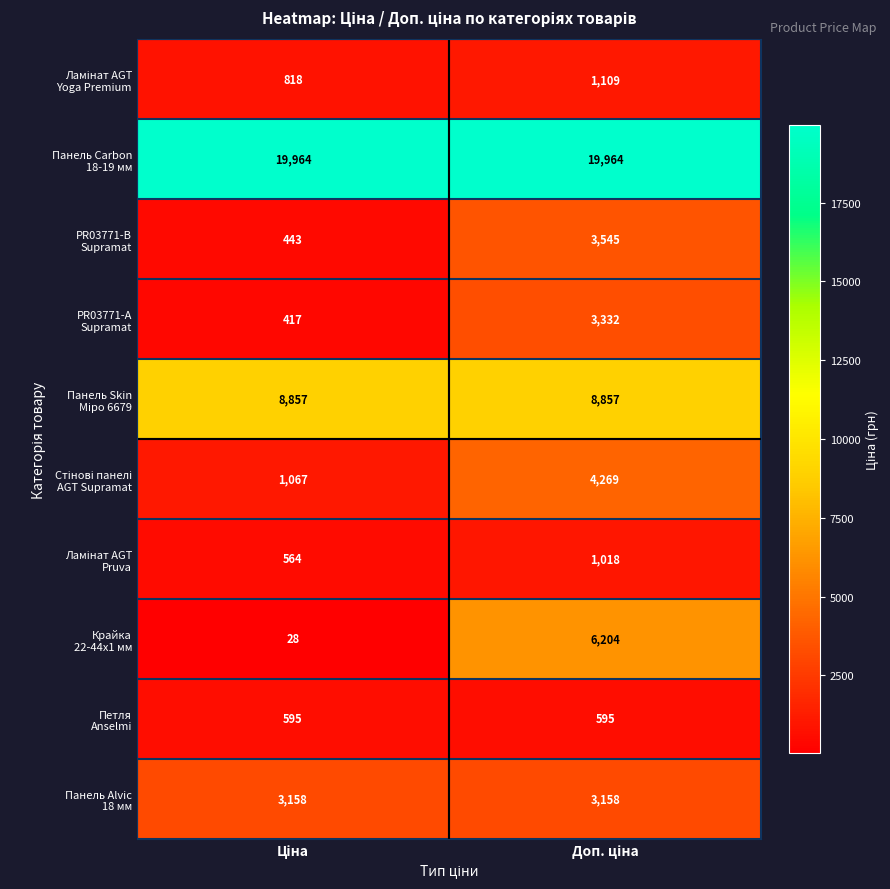

What is the maximum value shown in the chart?

19964